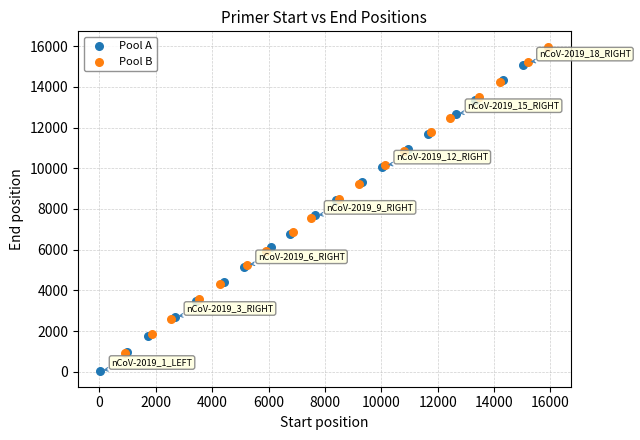

Which series reaches the minimum Y coordinate?

Pool A